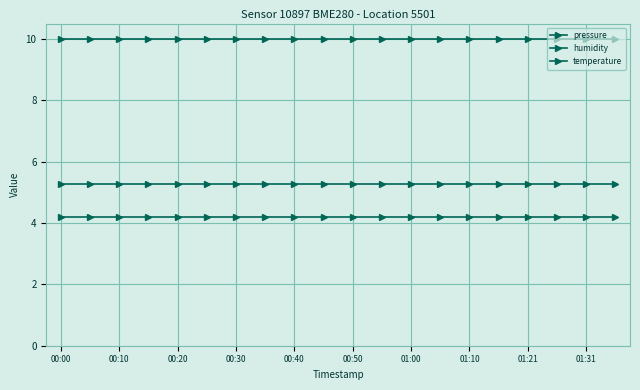

Does the chart have visible grid lines?

Yes